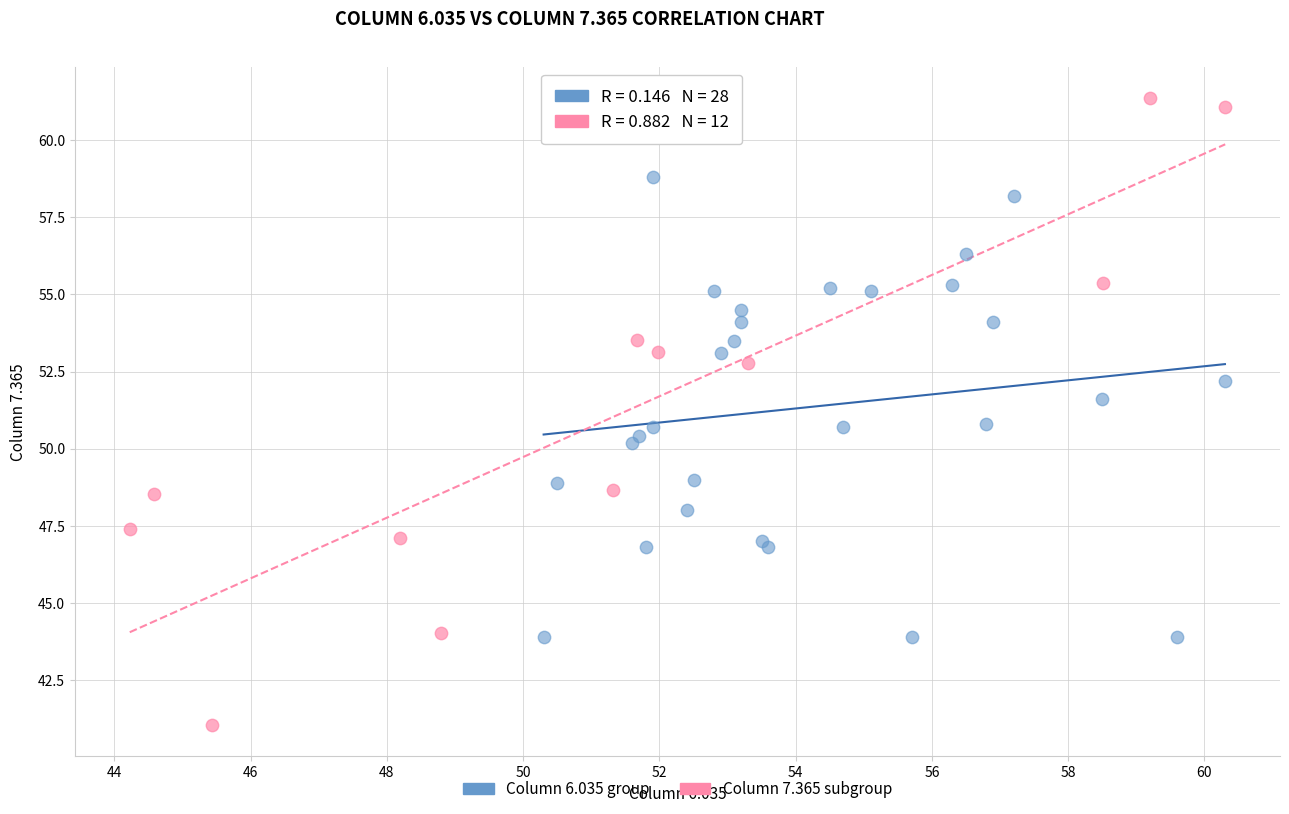

Which series reaches the maximum Y coordinate?

Column 7.365 subgroup